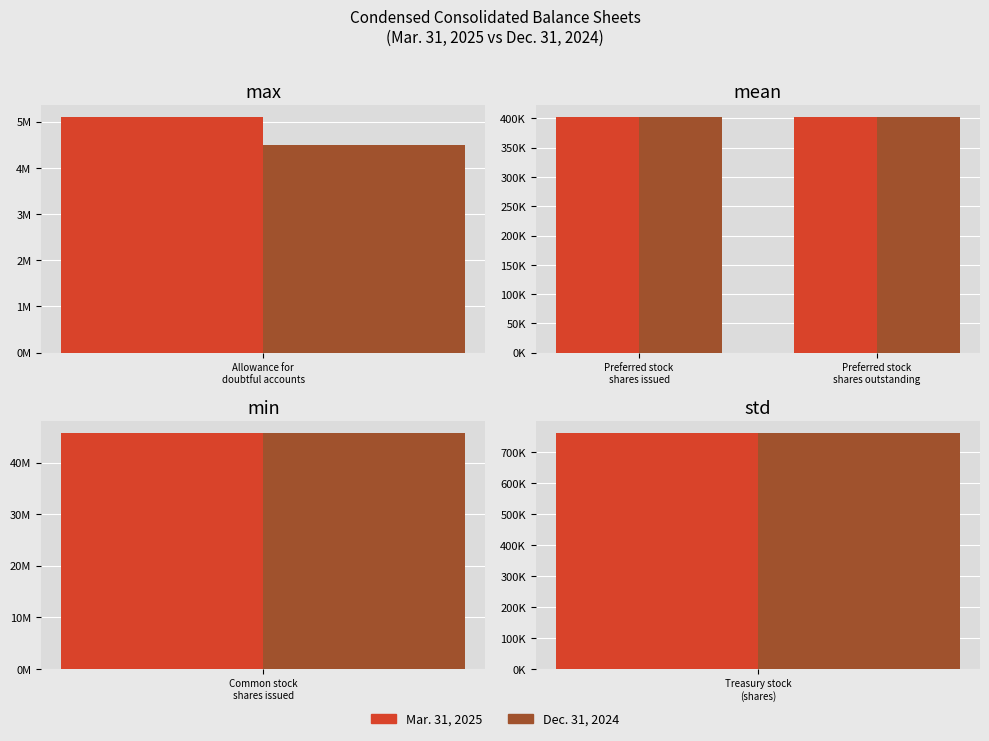

Count the number of data series in this chart.

2